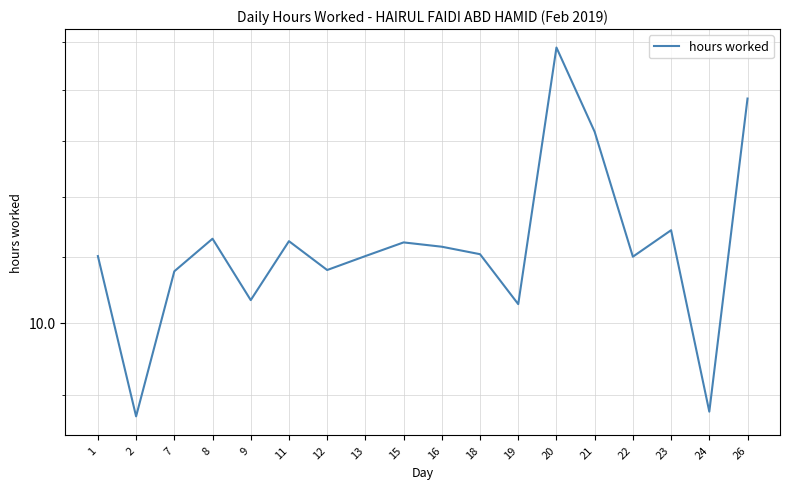

Does the chart display data point markers on the line(s)?

No